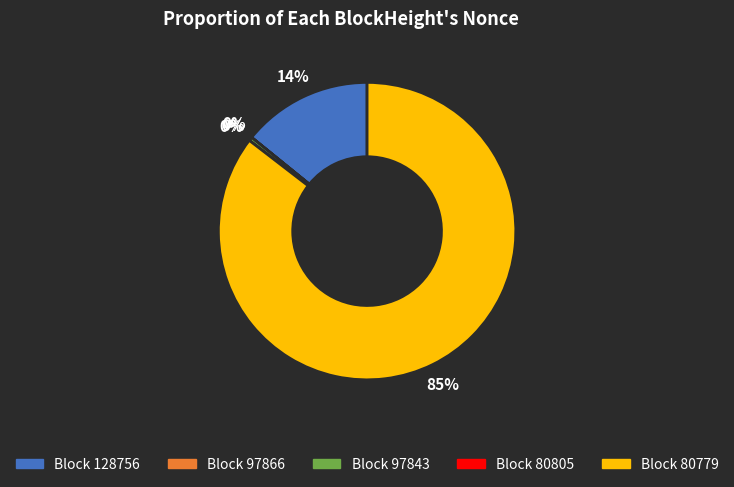

What is the change in value from 128756 to 80779?

+21833